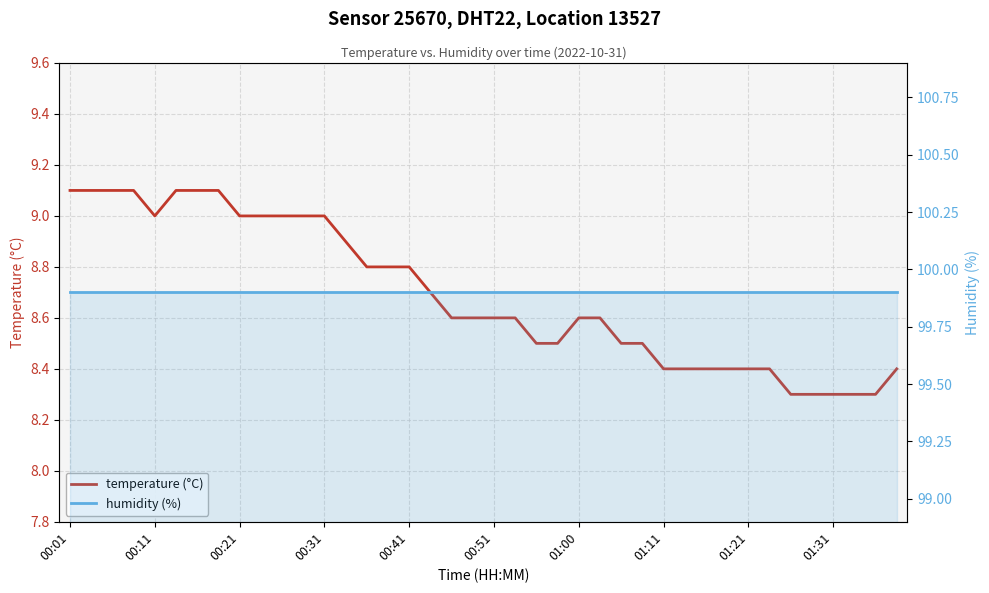

True or false: humidity (%) and temperature (°C) intersect in this chart.

False